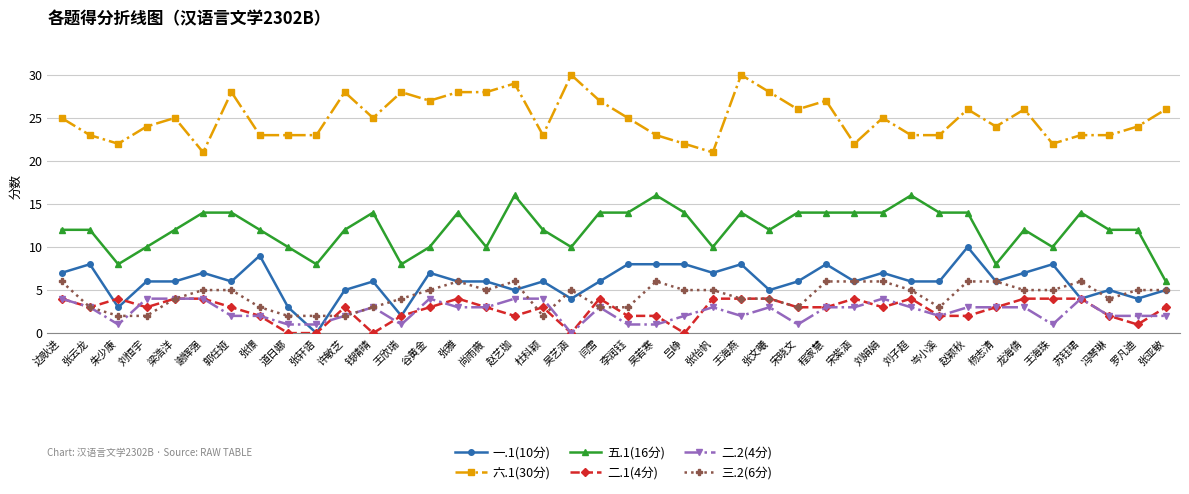

What is the difference between the 五.1(16分) values at 张文曦 and 赵艺珈?

4